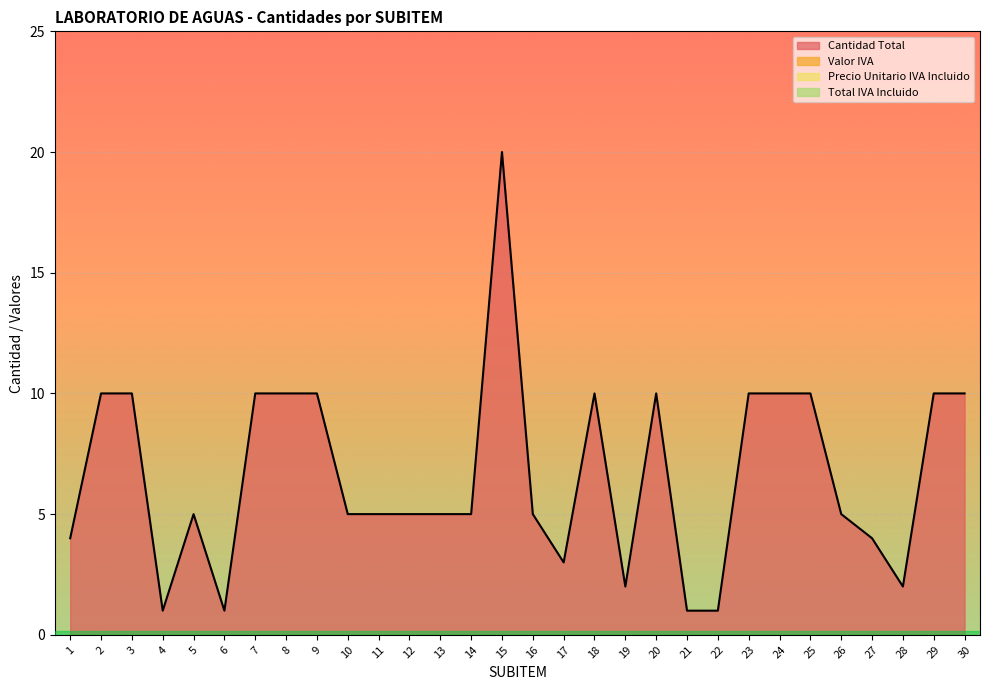

Reading right to left, extract all data points from this chart.

Cantidad Total: 10	10	2	4	5	10	10	10	1	1	10	2	10	3	5	20	5	5	5	5	5	10	10	10	1	5	1	10	10	4
Valor IVA: 0	0	0	0	0	0	0	0	0	0	0	0	0	0	0	0	0	0	0	0	0	0	0	0	0	0	0	0	0	0
Precio Unitario IVA Incluido: 0	0	0	0	0	0	0	0	0	0	0	0	0	0	0	0	0	0	0	0	0	0	0	0	0	0	0	0	0	0
Total IVA Incluido: 0	0	0	0	0	0	0	0	0	0	0	0	0	0	0	0	0	0	0	0	0	0	0	0	0	0	0	0	0	0